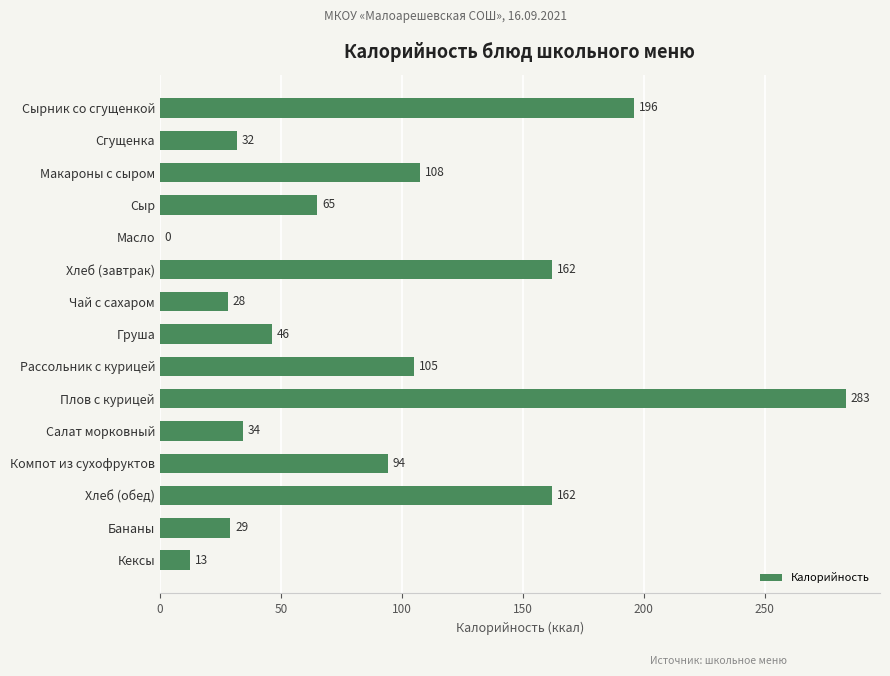

Read the value at Рассольник с курицей.

105.0